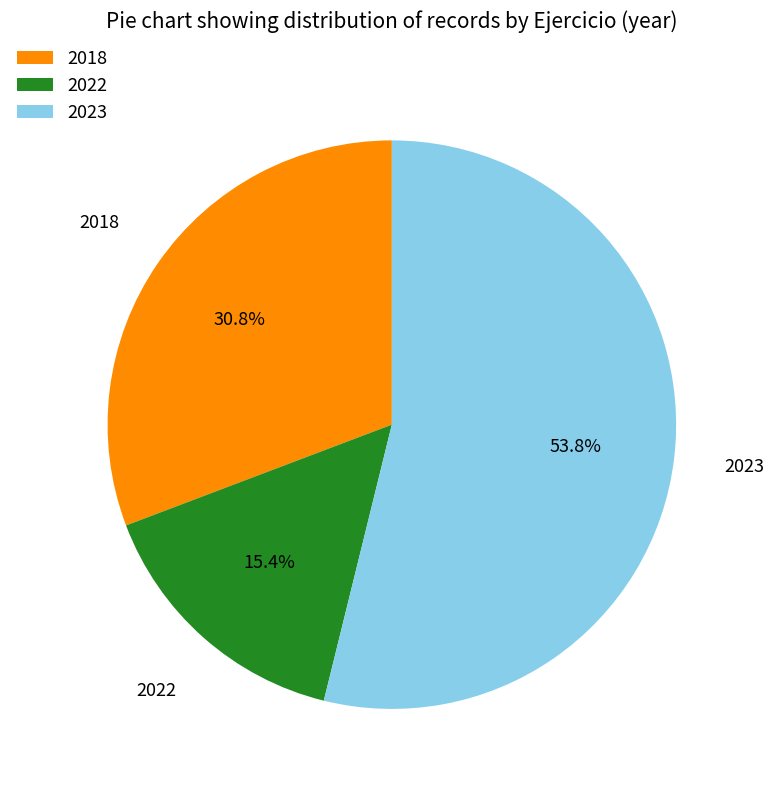

The 2022 slice represents 23% of the pie. True or false?

False